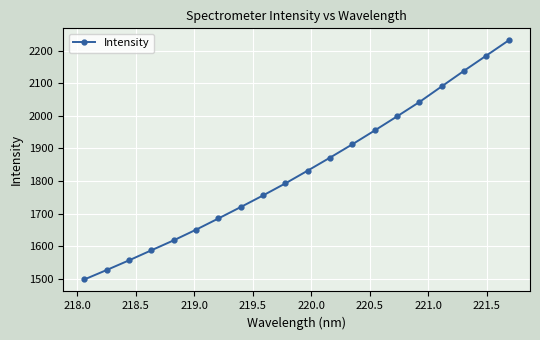

What is the greatest value displayed?

2232.1